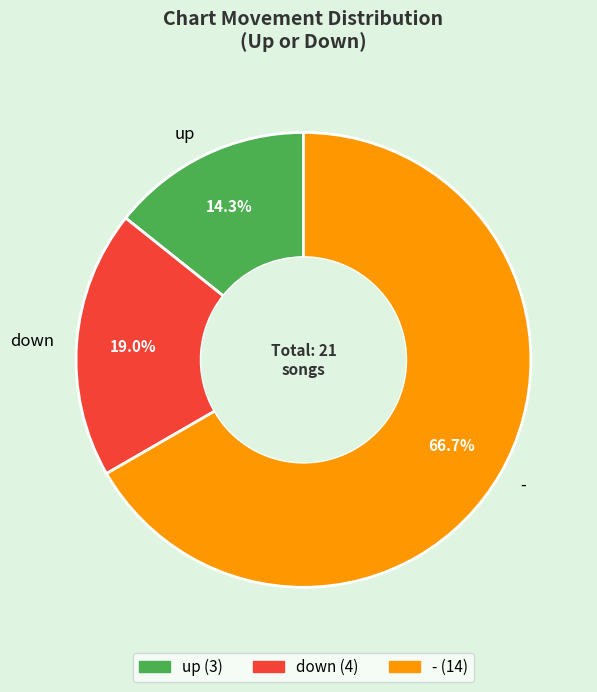

How many segments does this pie chart have?

3